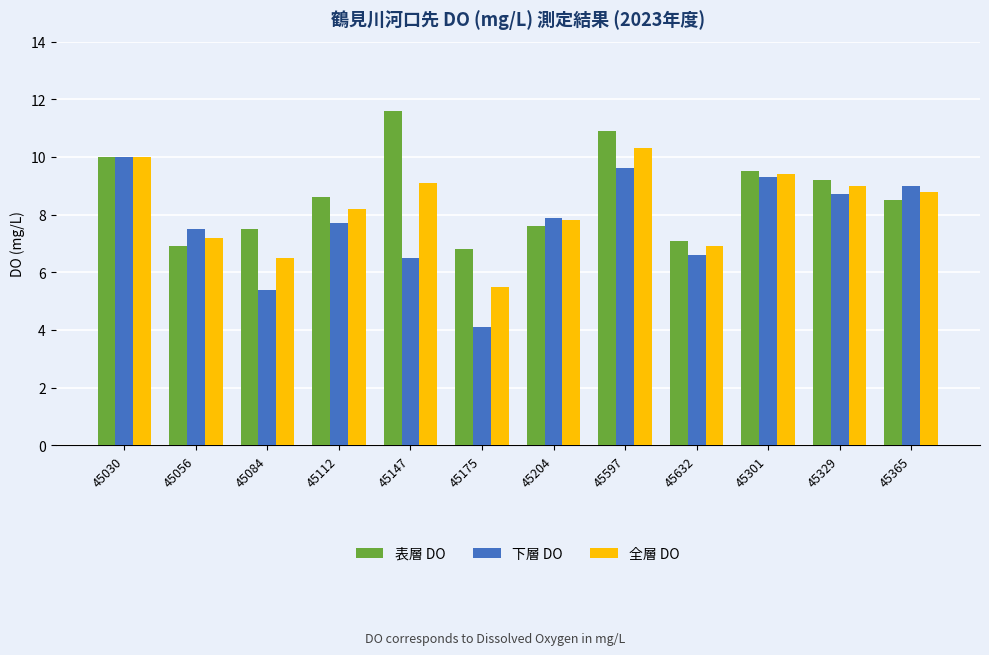

What is the total value across all series at 45597?

30.8